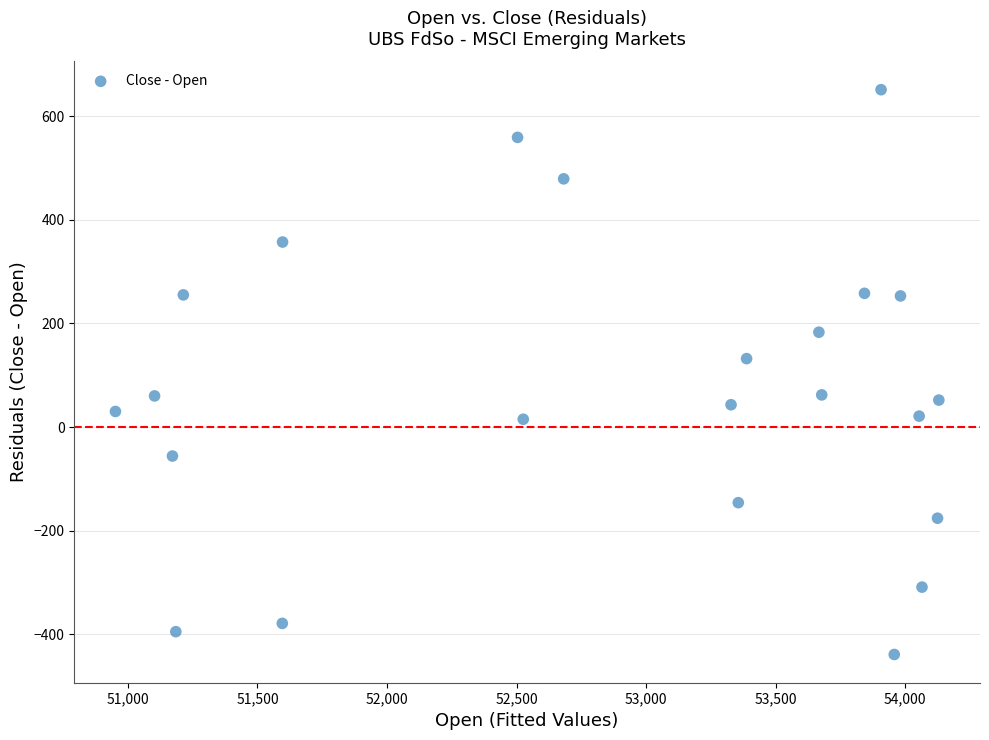

What is the range of Y values (max minus min)?

1090